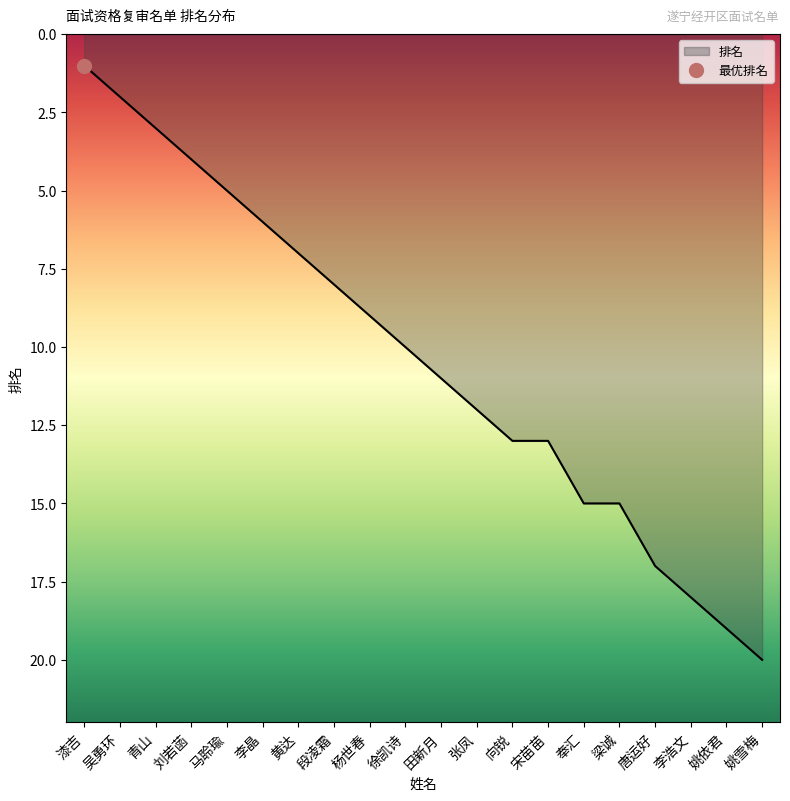

What is the minimum value shown in the chart?

1